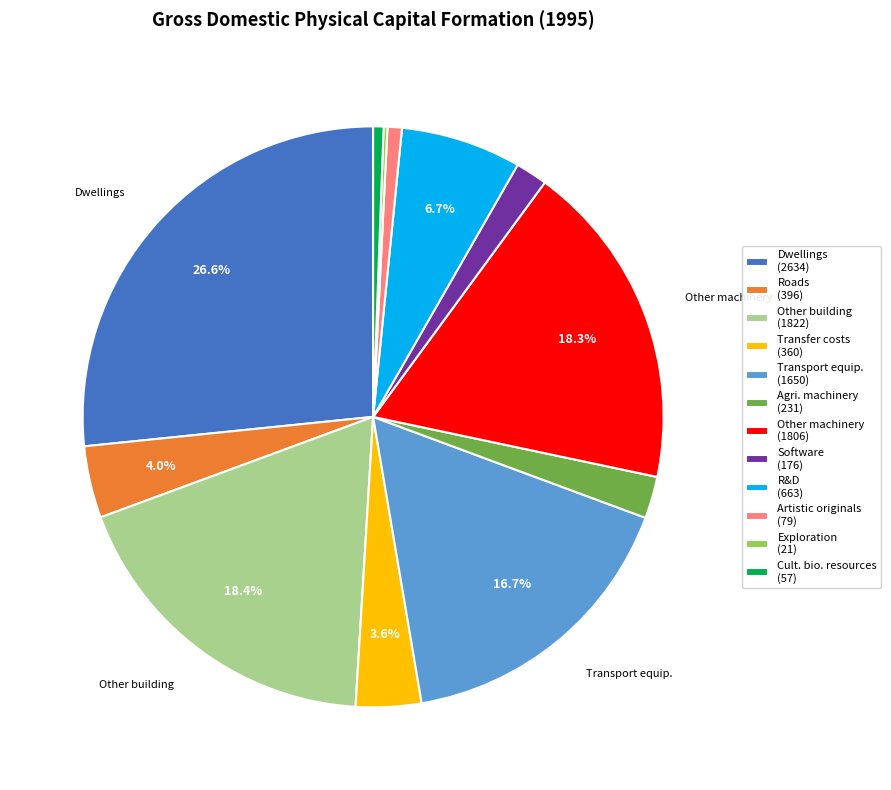

Combined, do Roads (396) and Software (176) account for over 50%?

No